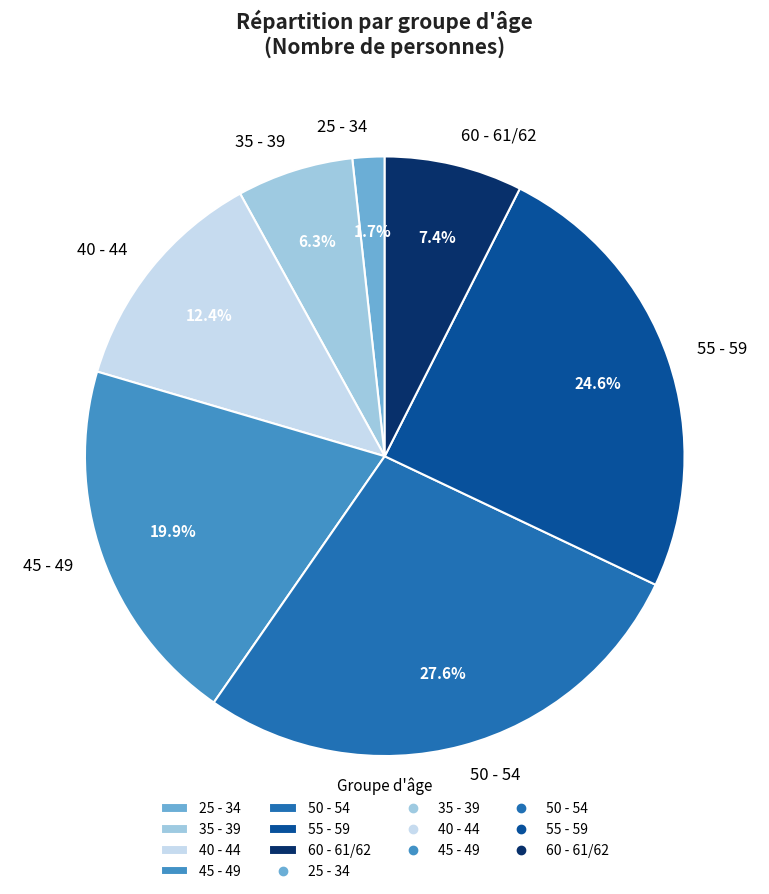

To the nearest percent, what portion does 40 - 44 represent?

12%